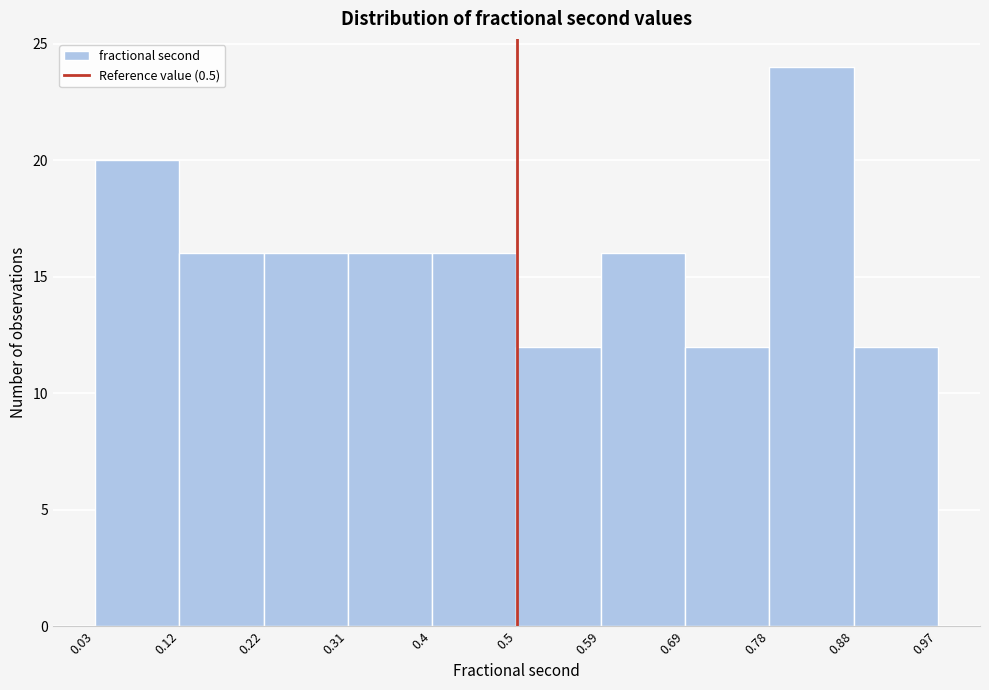

Reading left to right, list every bar in this chart as the range it spans on the x-axis followed by its height. The values are not printed on the chart, so give them approximately, as read against the axis.

0.03 to 0.12: 20
0.12 to 0.22: 16
0.22 to 0.31: 16
0.31 to 0.4: 16
0.4 to 0.5: 16
0.5 to 0.59: 12
0.59 to 0.69: 16
0.69 to 0.78: 12
0.78 to 0.88: 24
0.88 to 0.97: 12